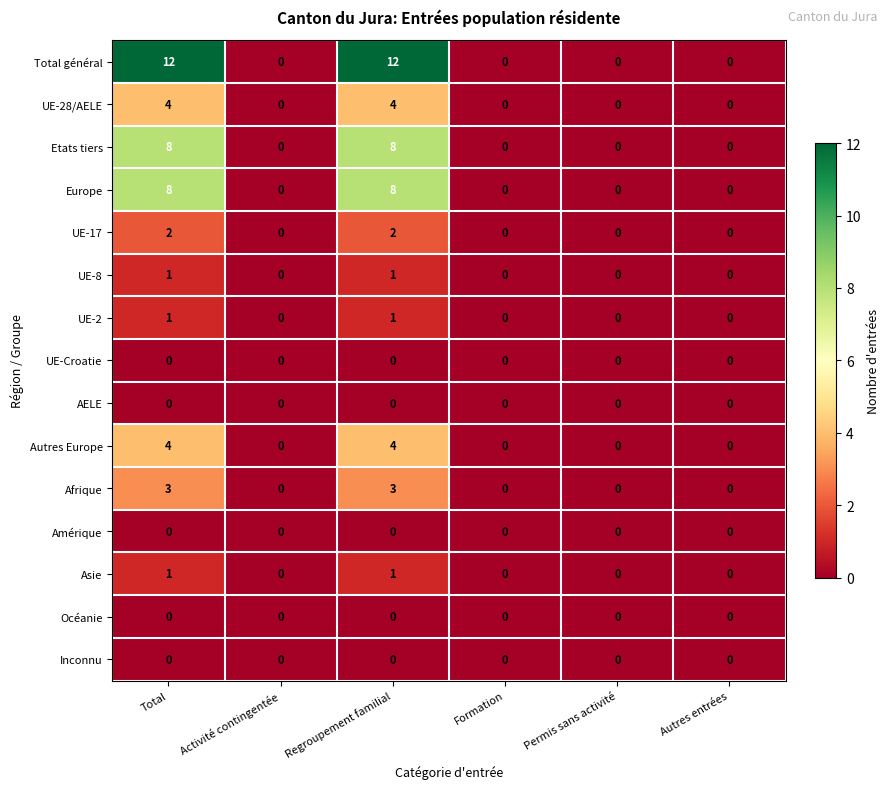

Is it true that UE-Croatie equals 0 at Regroupement familial?

True